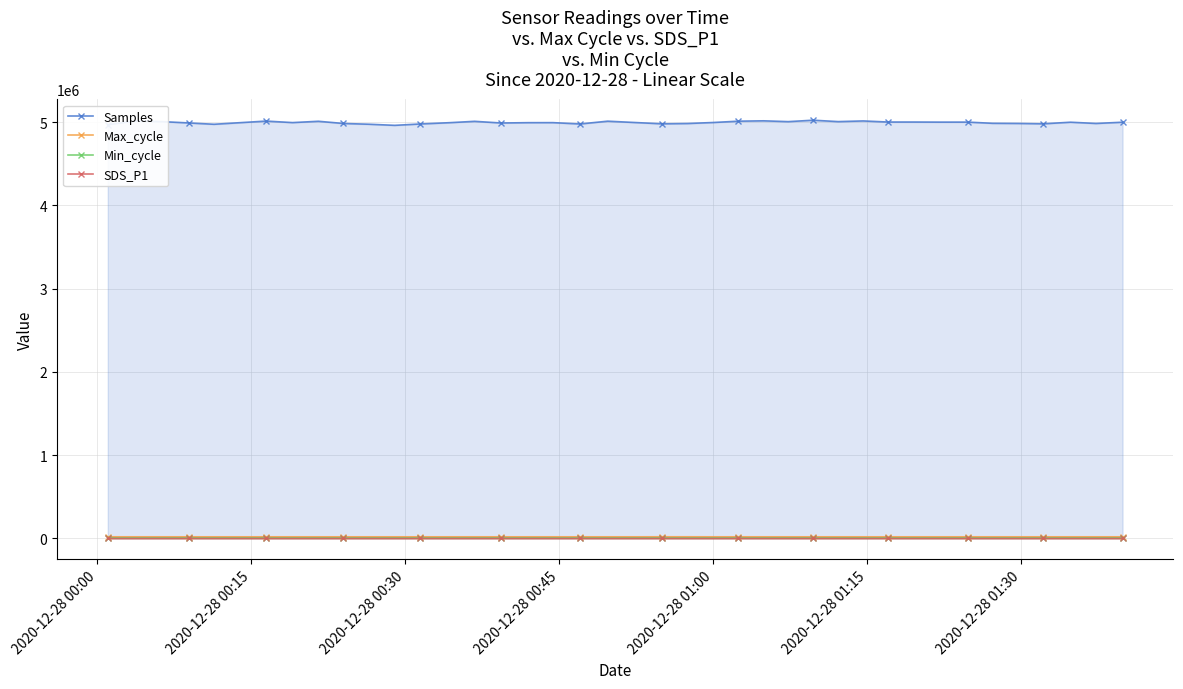

True or false: Min_cycle and Samples intersect in this chart.

False